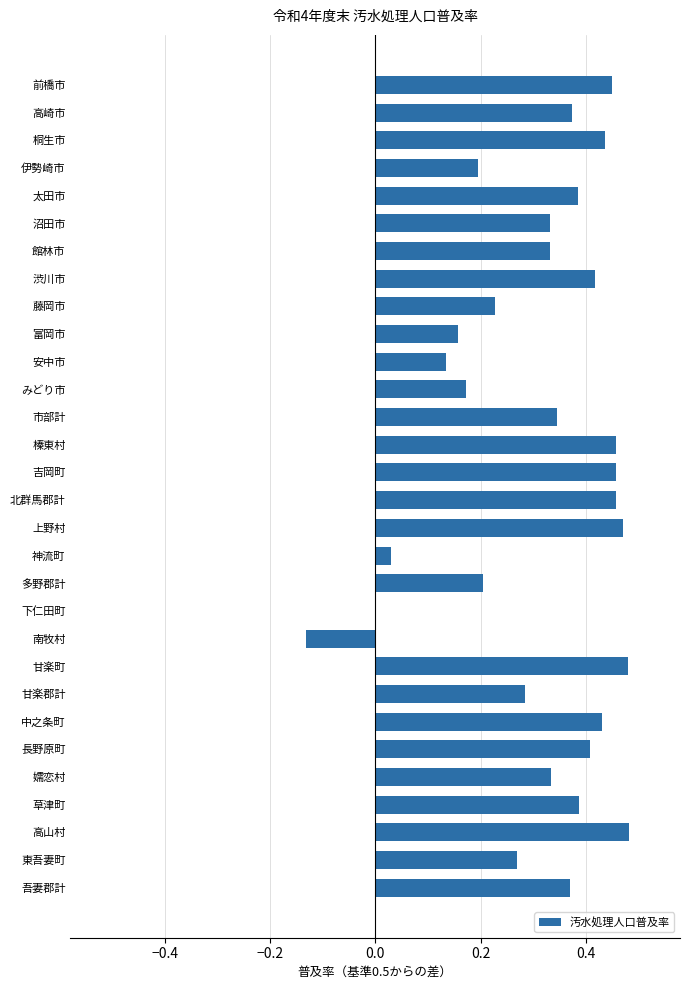

Is it true that the value at 安中市 is 0.2?

False